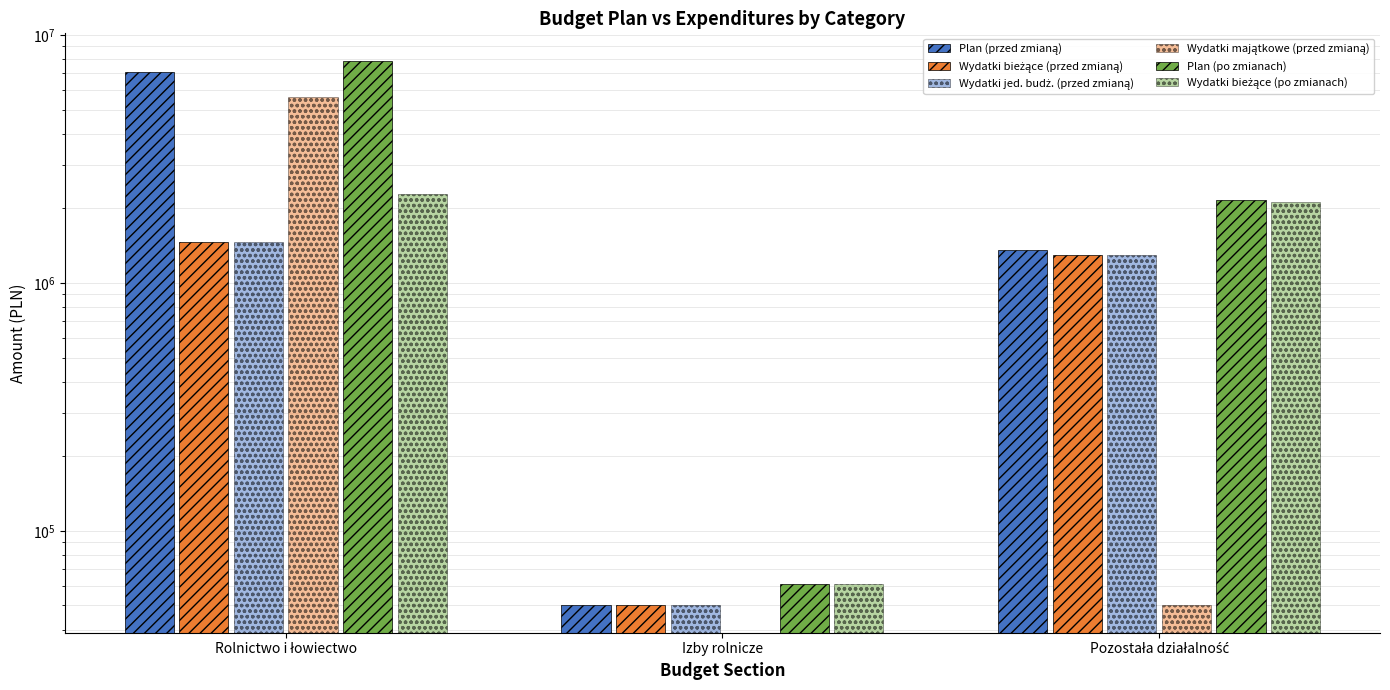

What is the difference between the maximum and minimum values in the Wydatki majątkowe (przed zmianą) series?

5610000.0